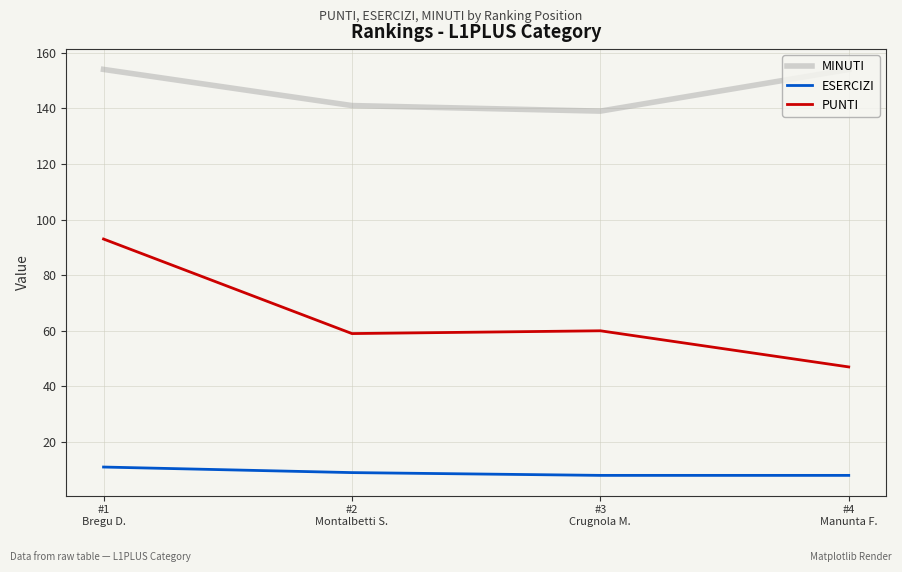

Does the chart have visible grid lines?

Yes